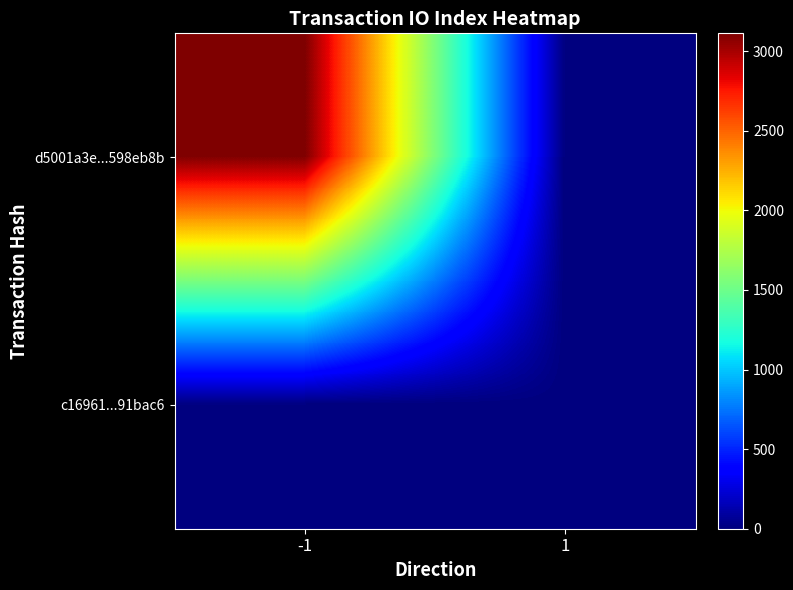

Which series has the widest spread of values?

d5001a3e...598eb8b